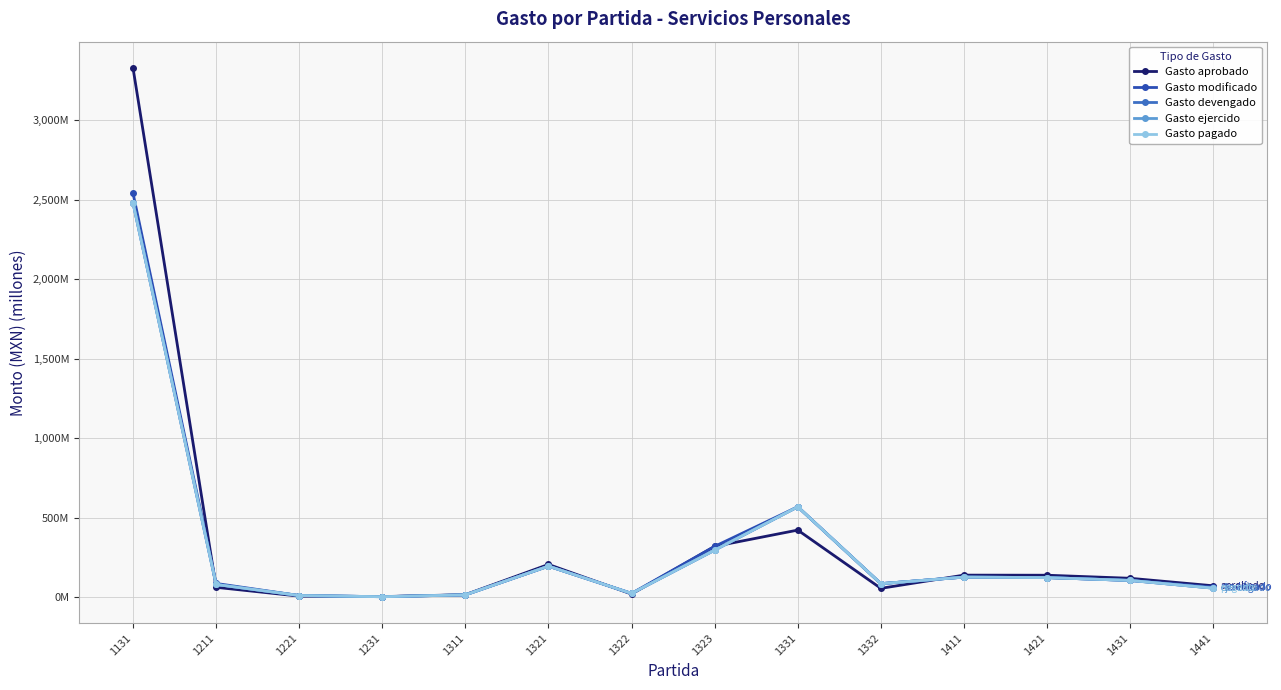

What is the difference between the highest and lowest values at 1321?

10.7